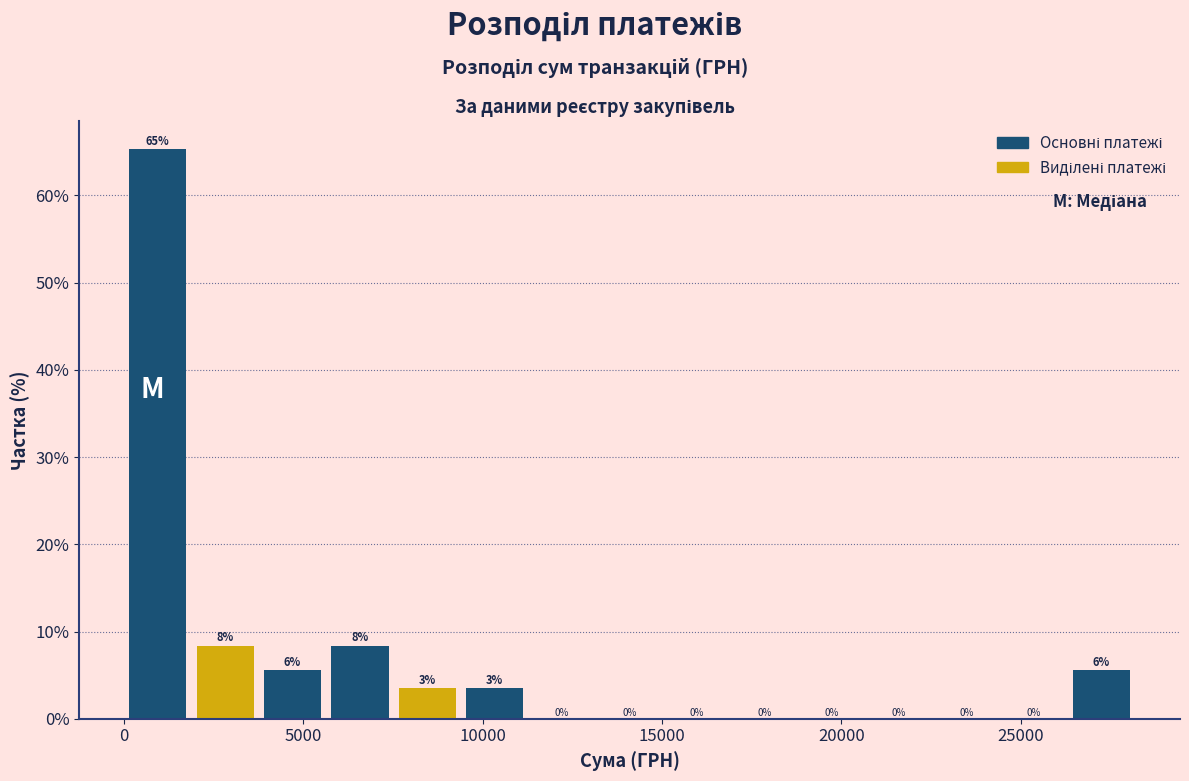

Around what value on the x-axis is the tallest bar? Give the approximate position of its centre, as read against the axis.

1000